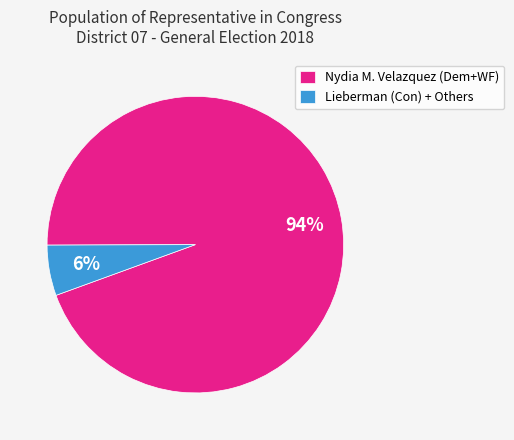

How many segments does this pie chart have?

2